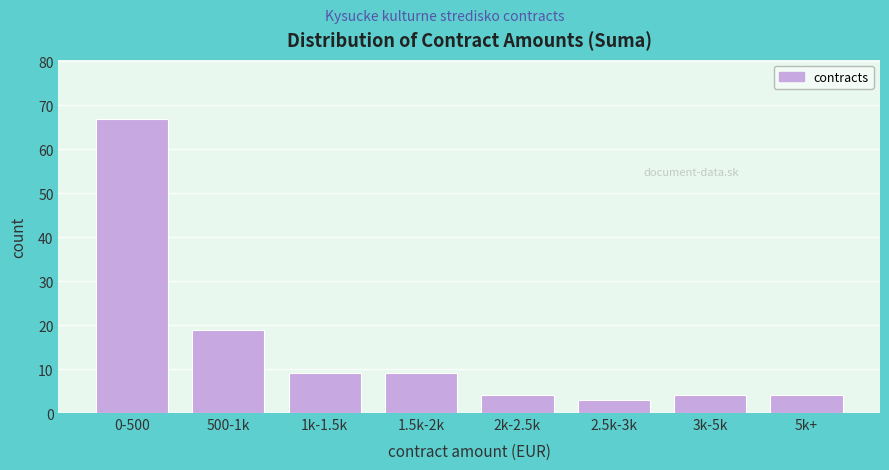

Reading left to right, list all the values displayed in this chart.

0-500=67	500-1k=19	1k-1.5k=9	1.5k-2k=9	2k-2.5k=4	2.5k-3k=3	3k-5k=4	5k+=4